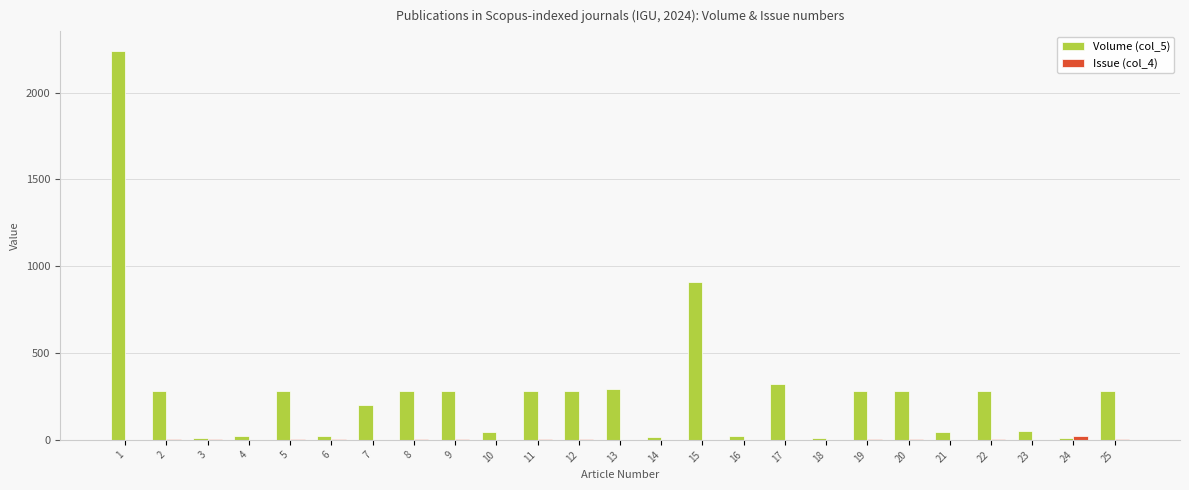

Which series has the largest total across all categories?

Volume (col_5)